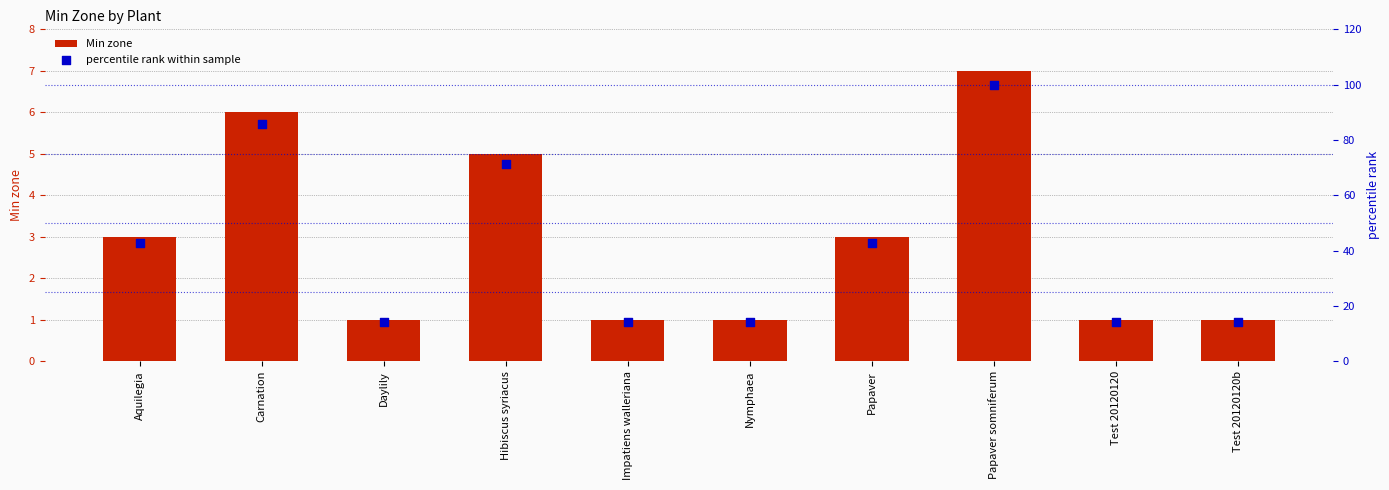

Which series has the largest Y range (max minus min)?

percentile rank within sample